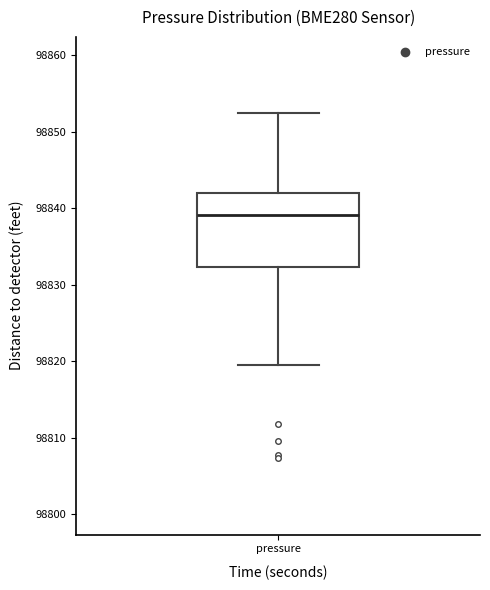

Read this box plot against the y-axis: the position of the median line, the range covered by the box, and the ends of both whiskers. The values are not printed on the chart, so give them approximately, as read against the axis.

median 98839, box 98832 to 98842, whiskers 98820 to 98852